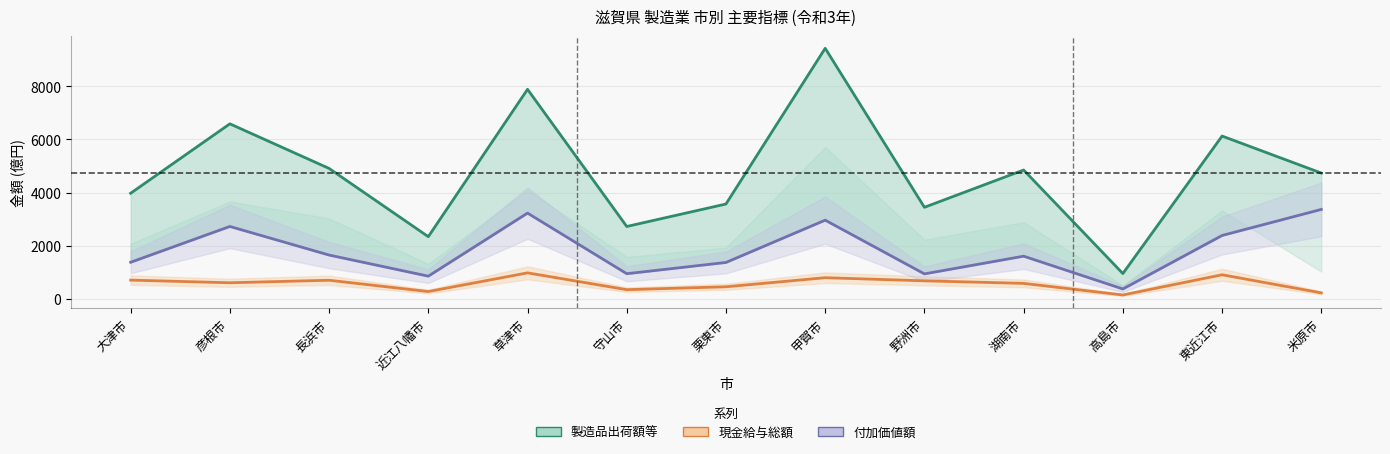

At 高島市, list the series in order from smallest to largest.

現金給与総額, 付加価値額, 製造品出荷額等